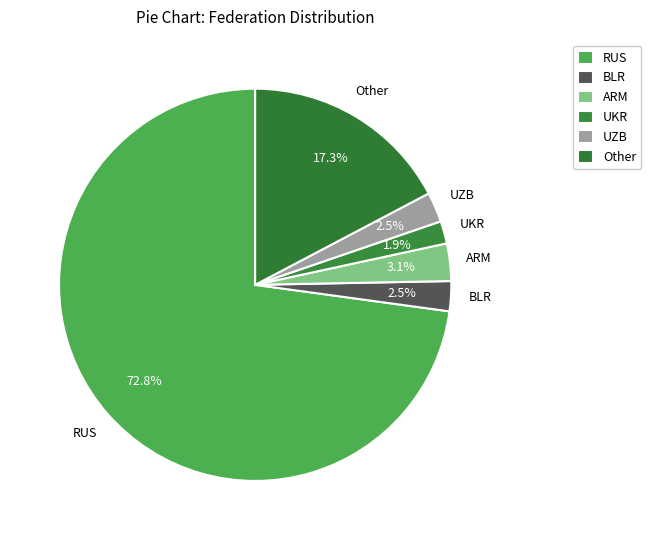

To the nearest percent, what is the combined percentage of BLR and UKR?

4%